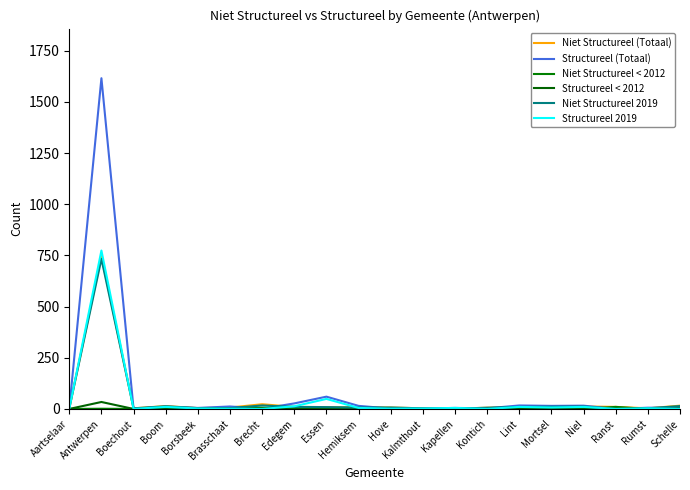

Where is the first local minimum for Niet Structureel 2019?

Boechout